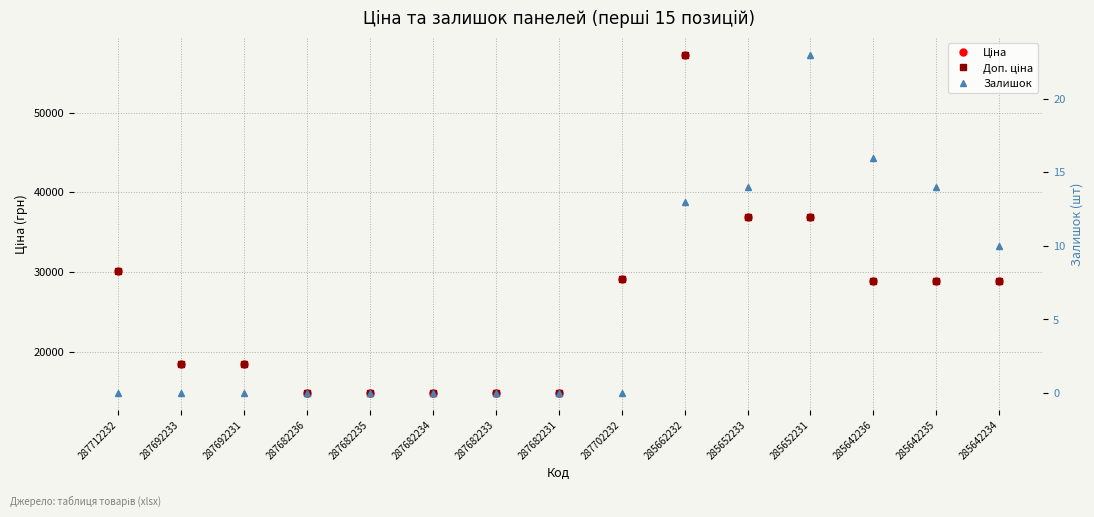

Count the number of data series in this chart.

3